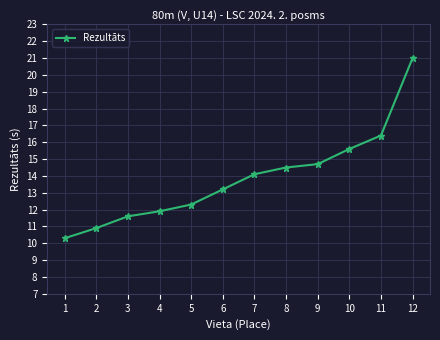

Which category has the highest value across all series?

12